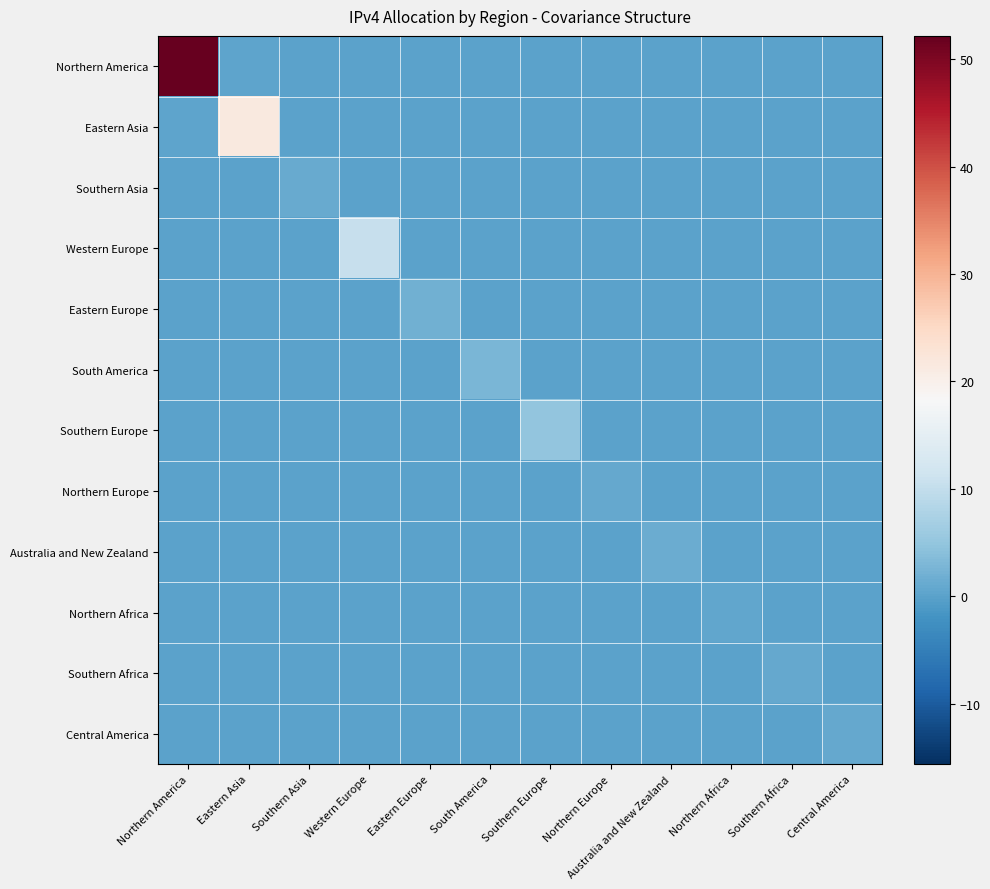

Which series has the largest total across all categories?

Northern America